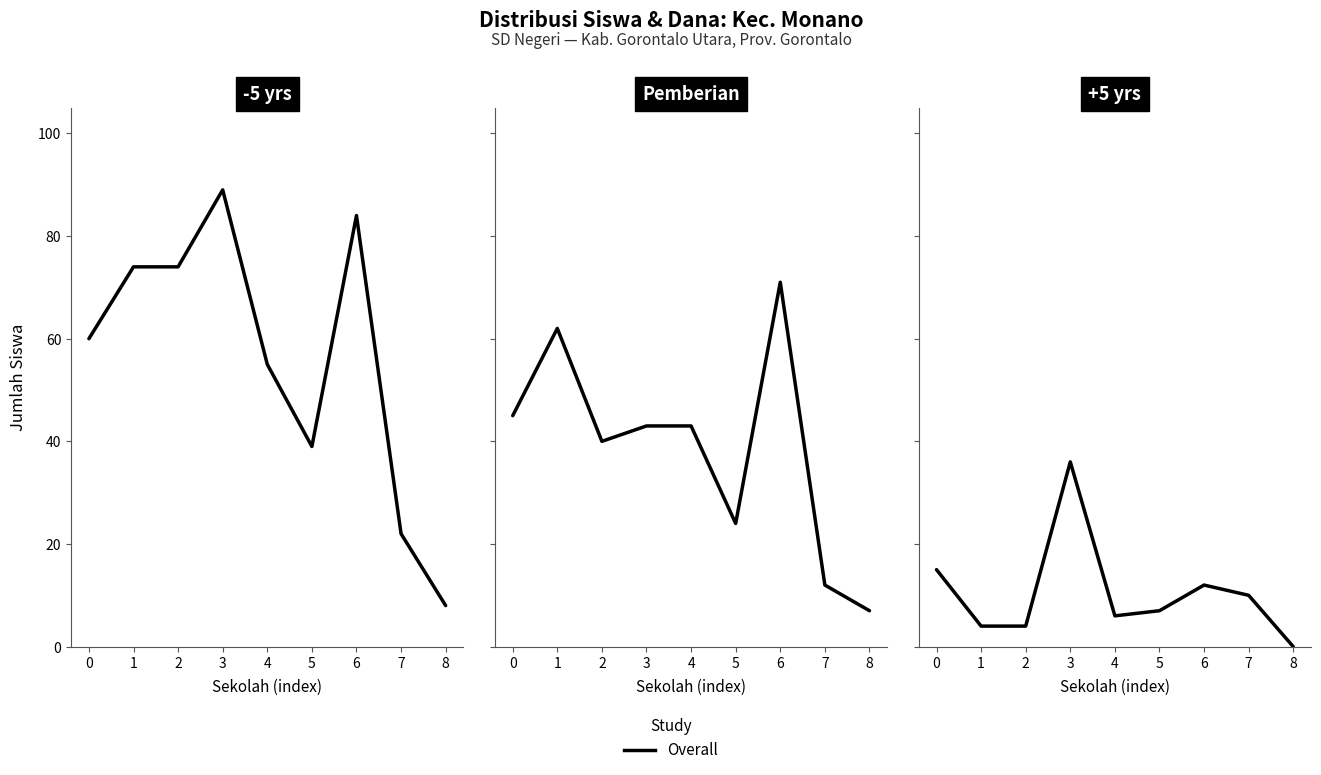

What is the difference between the second highest and minimum values in the Pemberian Relaksasi series?

15